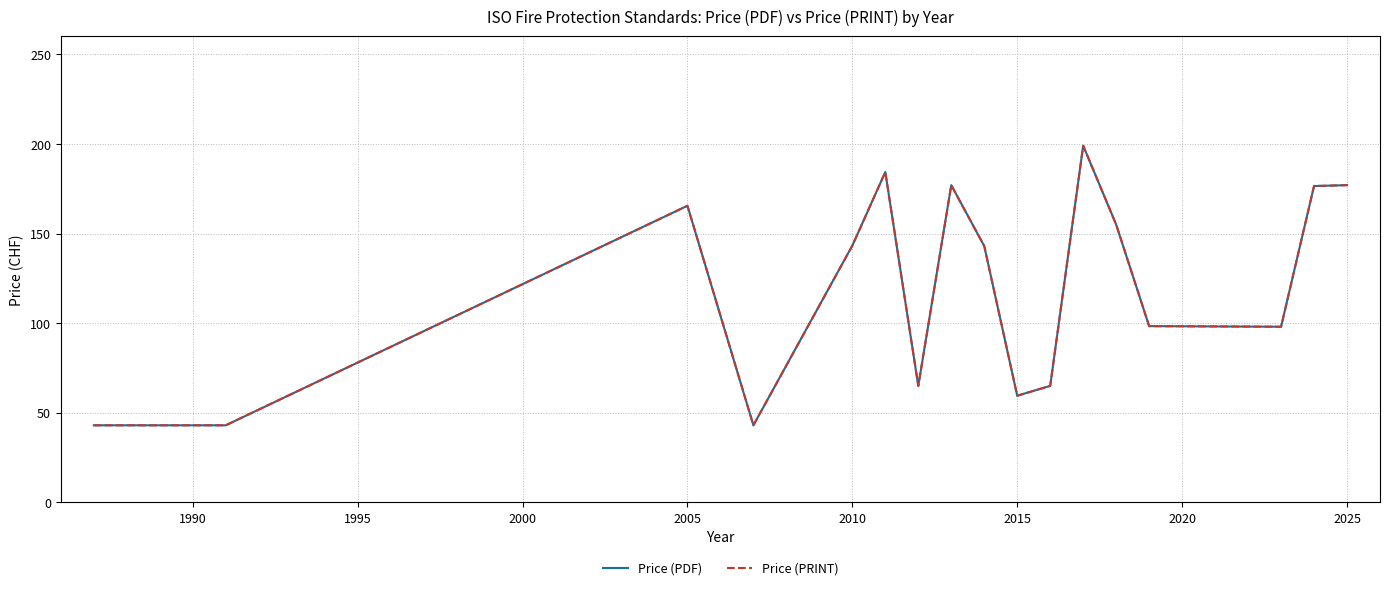

What is the difference between the maximum and minimum values in the Price (PRINT) series?

156.0